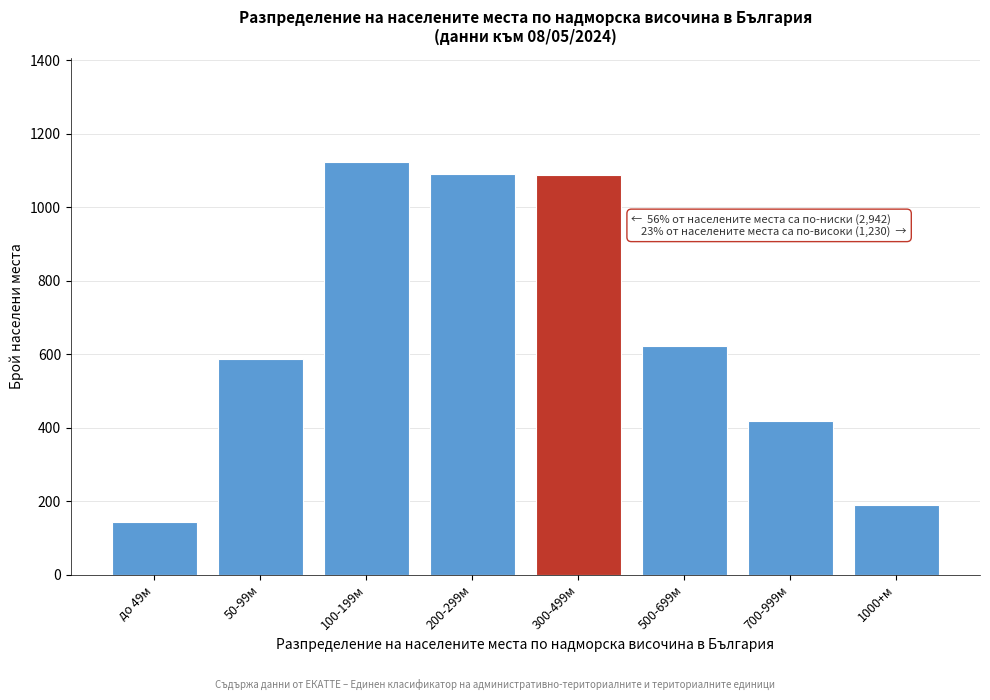

The value at 700-999м is 418. True or false?

True